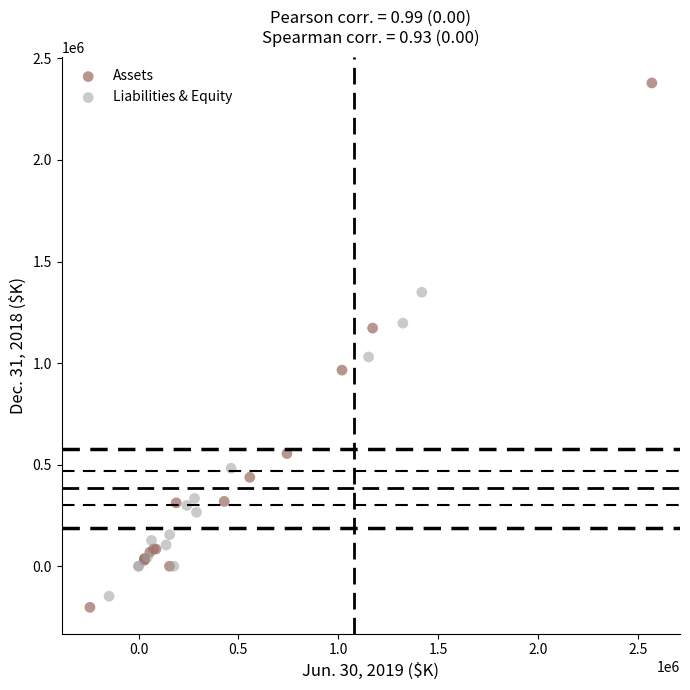

Which series has the largest Y range (max minus min)?

Assets